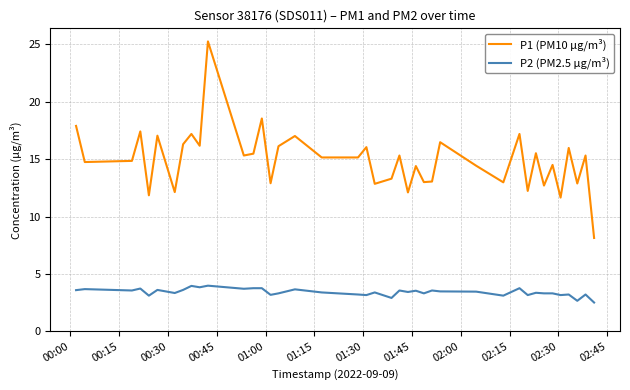

What is the difference between the maximum and minimum values in the P2 (PM2.5 µg/m³) series?

1.5